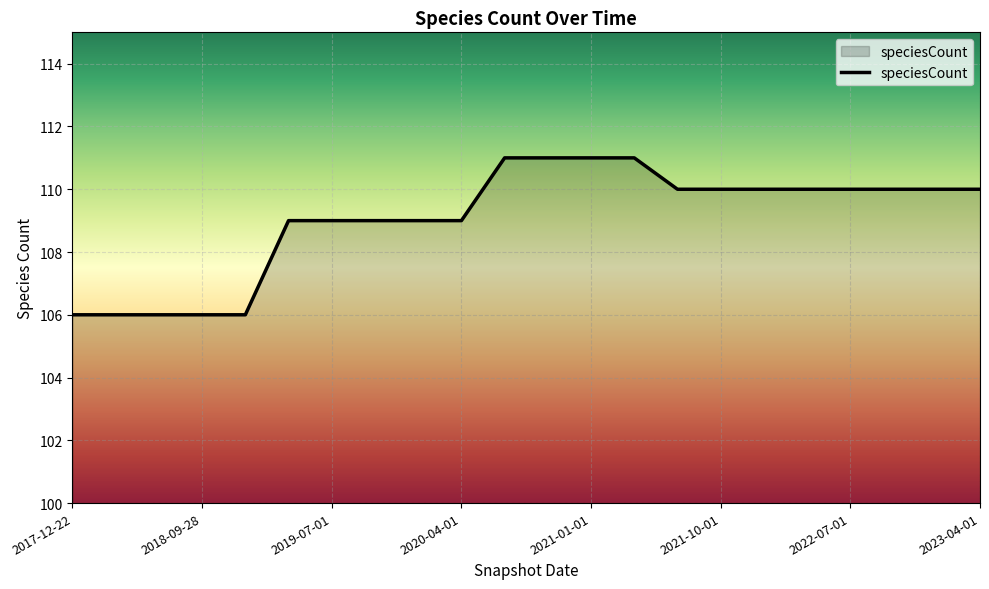

Reading left to right, what are all the values shown in this chart?

106	106	106	106	106	109	109	109	109	109	111	111	111	111	110	110	110	110	110	110	110	110